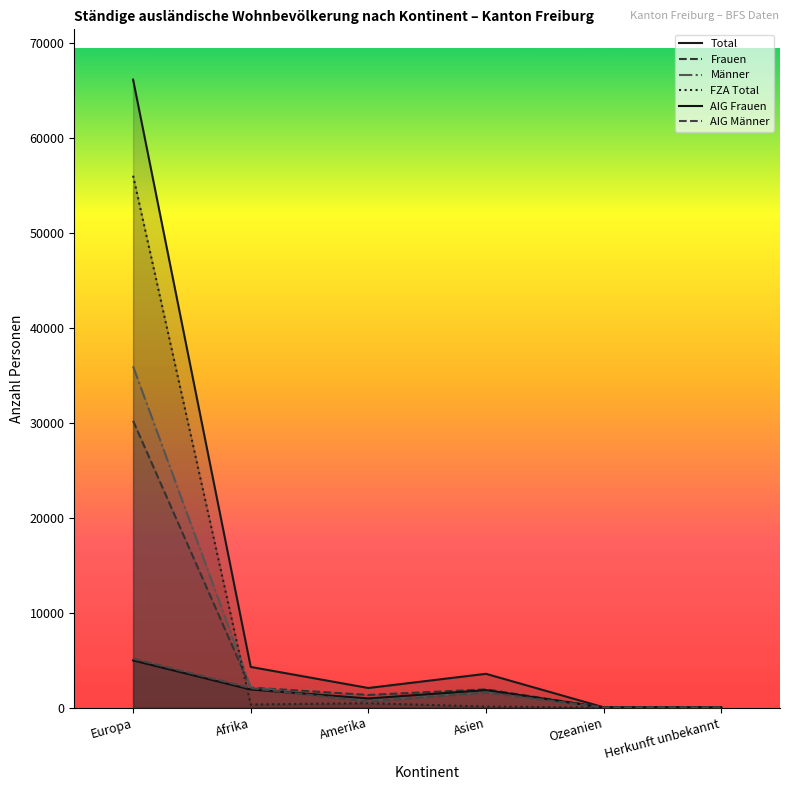

How many intersections are there between FZA Total and AIG Frauen?

1